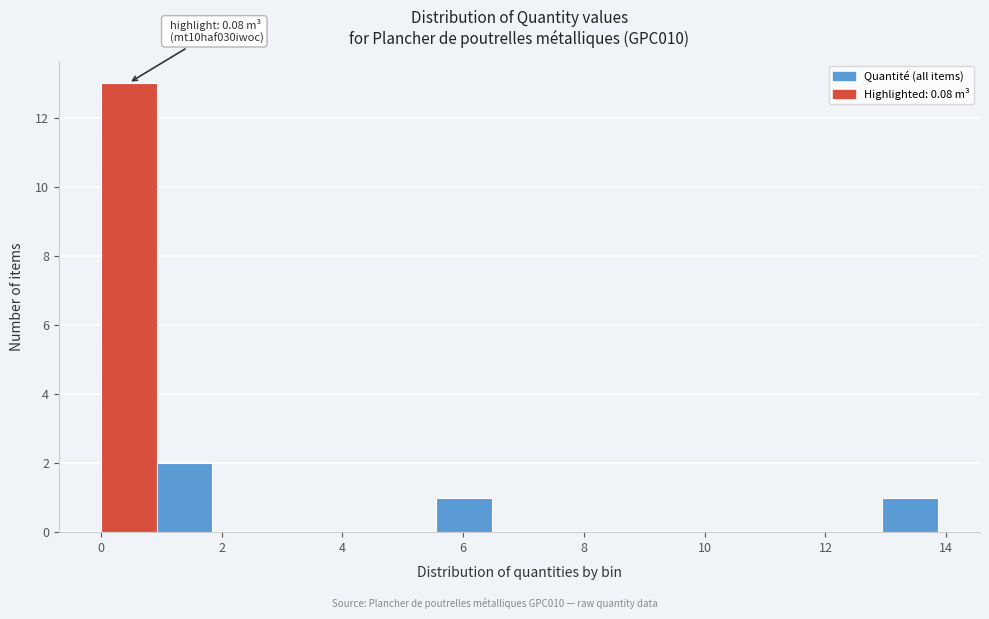

Which range on the x-axis has the tallest bar?

0.0 to 1.0